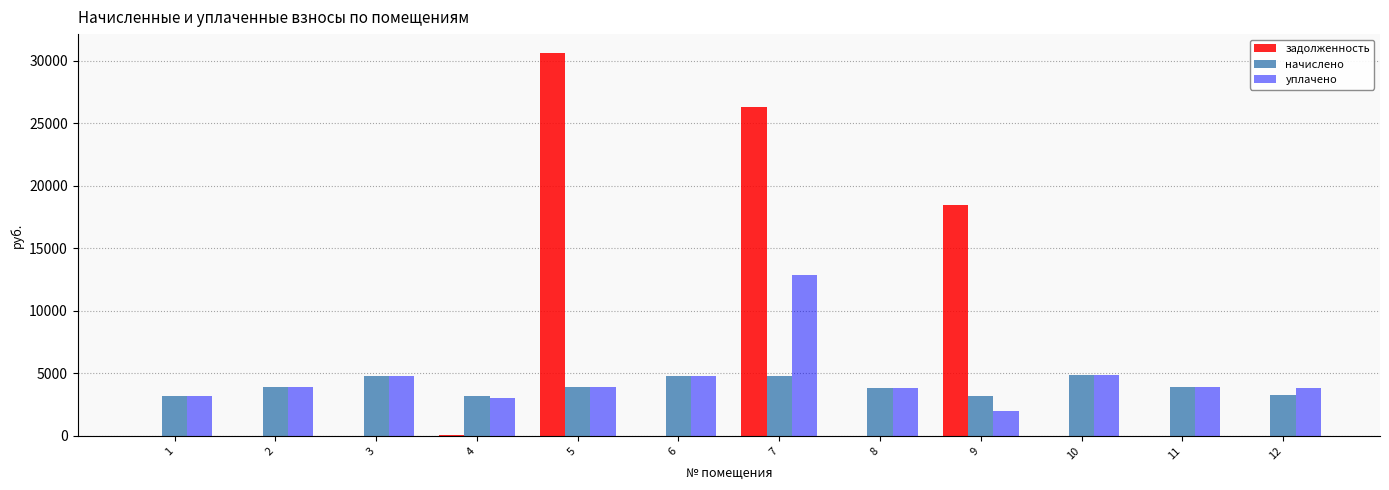

At which category is the sum across all series the highest?

7